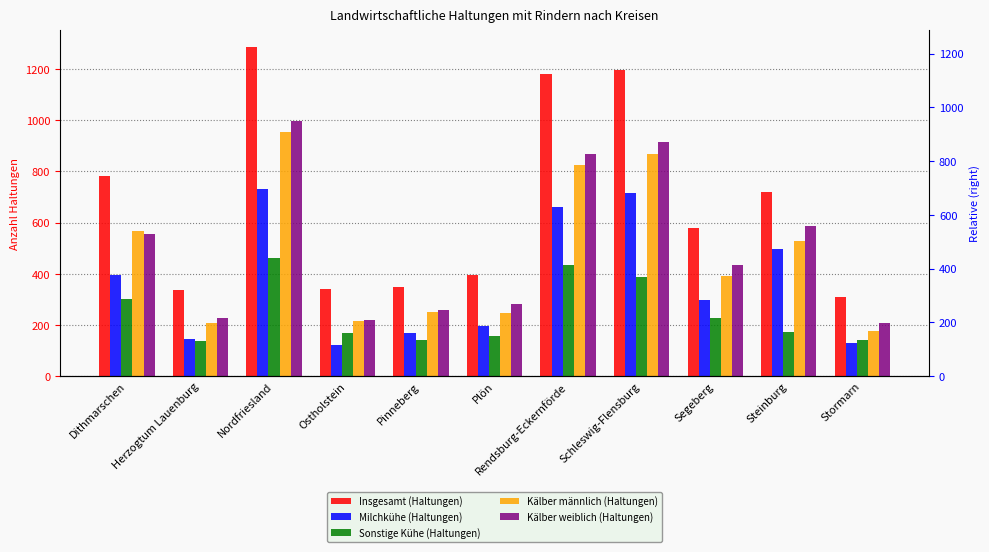

True or false: Sonstige Kühe (Haltungen) has a value of 141 at Pinneberg.

True